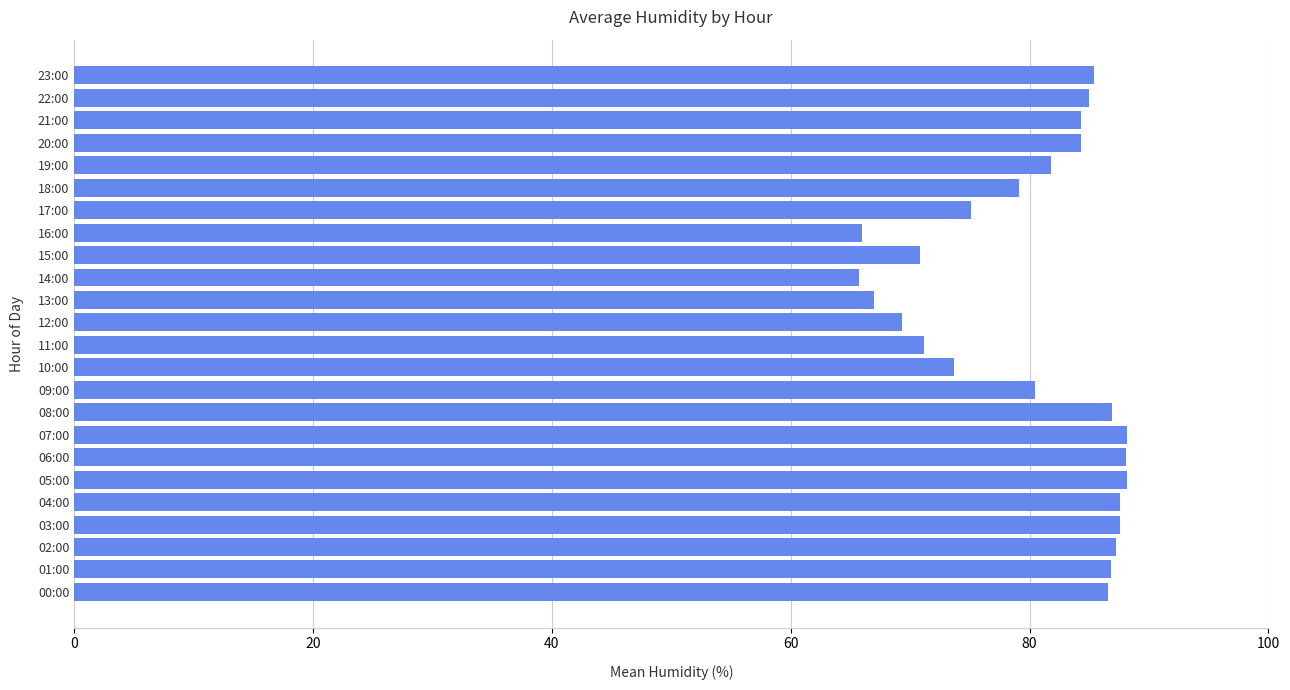

What is the change in value from 04:00 to 12:00?

-18.3